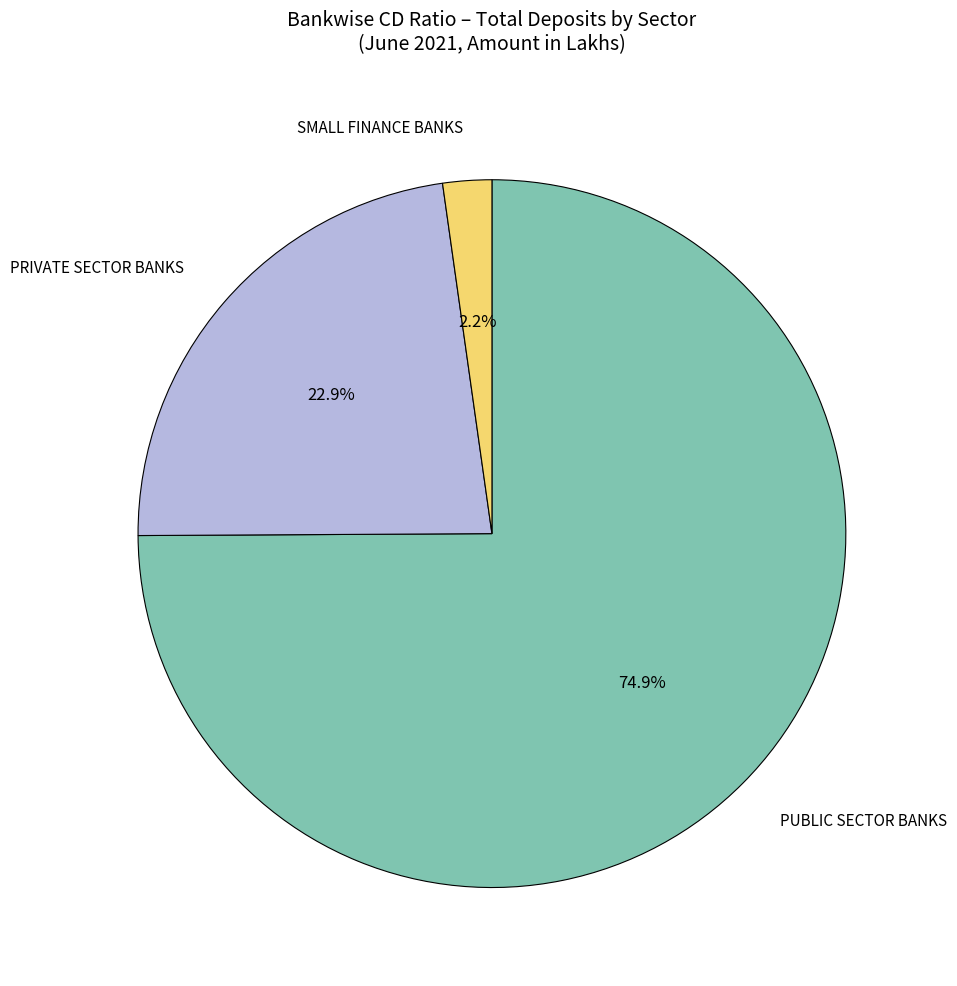

What is the total percentage of PRIVATE SECTOR BANKS and PUBLIC SECTOR BANKS?

97.8%